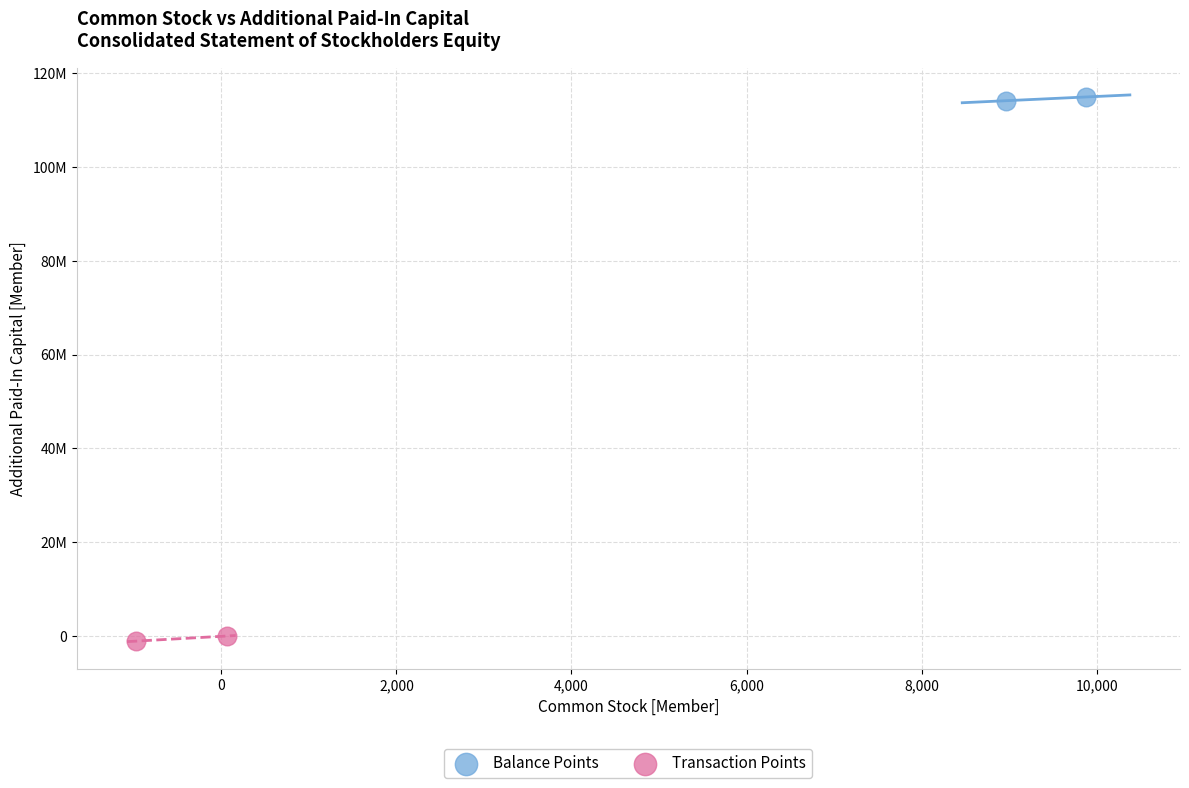

What are all the series names shown in the legend?

Balance Points, Transaction Points